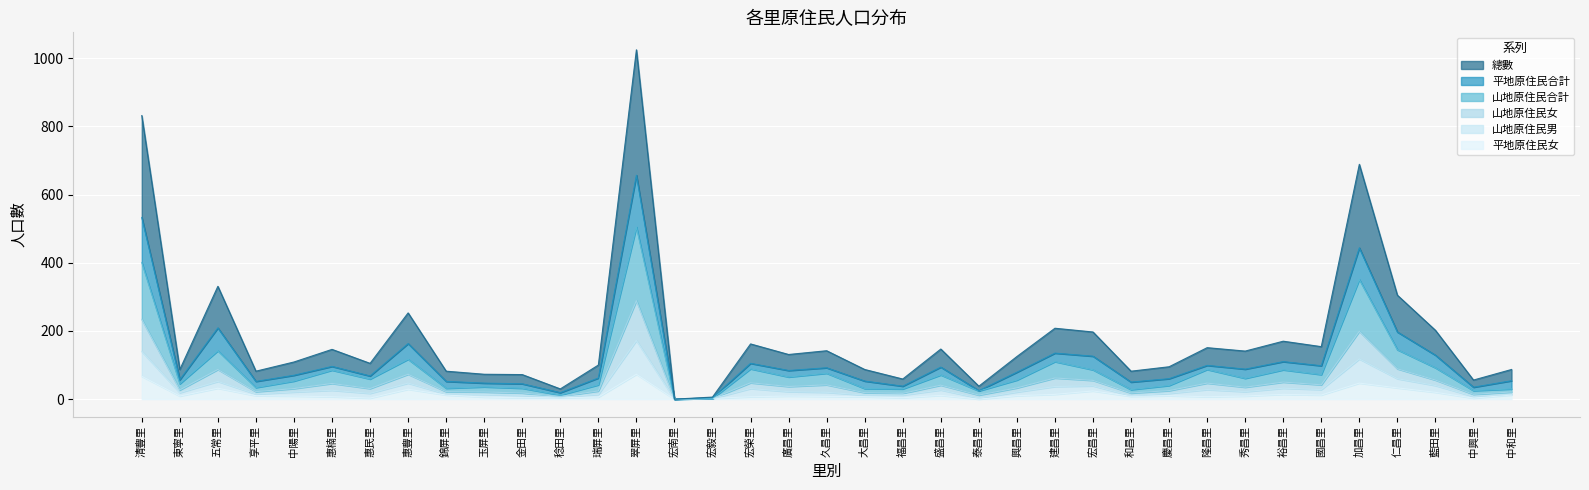

True or false: 山地原住民男 and 山地原住民合計 cross at least once.

False